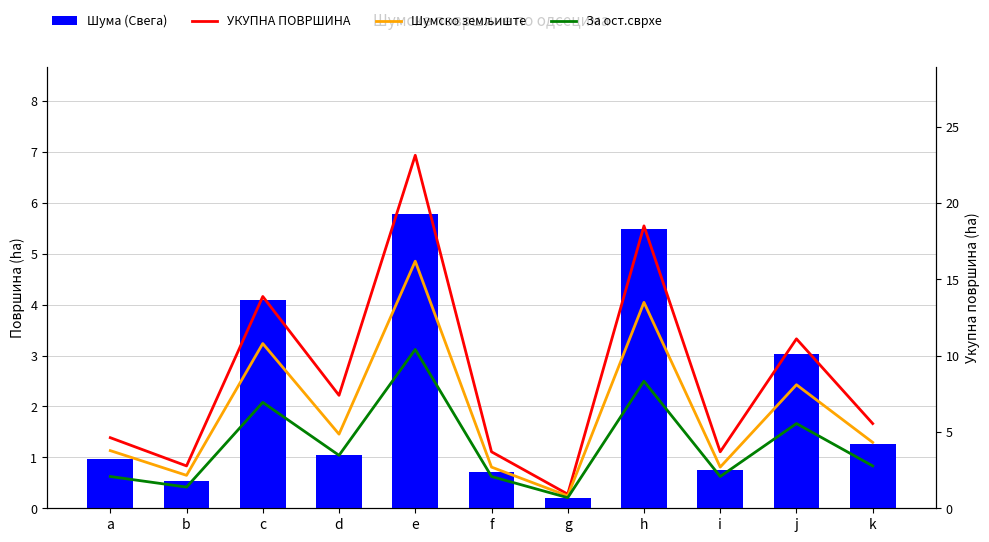

Rank the categories by УКУПНА ПОВРШИНА value from lowest to highest.

g, b, f, i, a, k, d, j, c, h, e